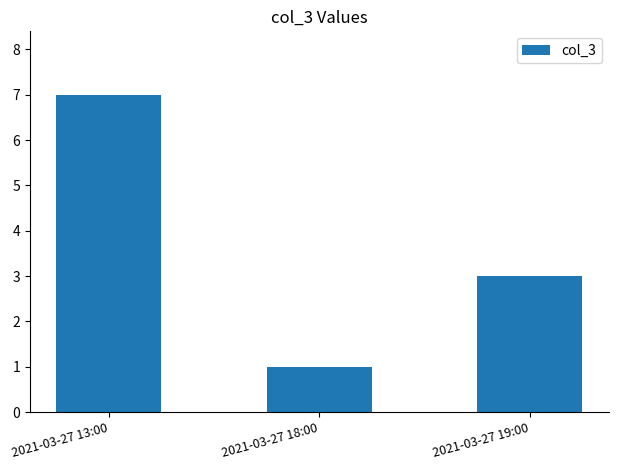

How many distinct data groups are displayed?

1